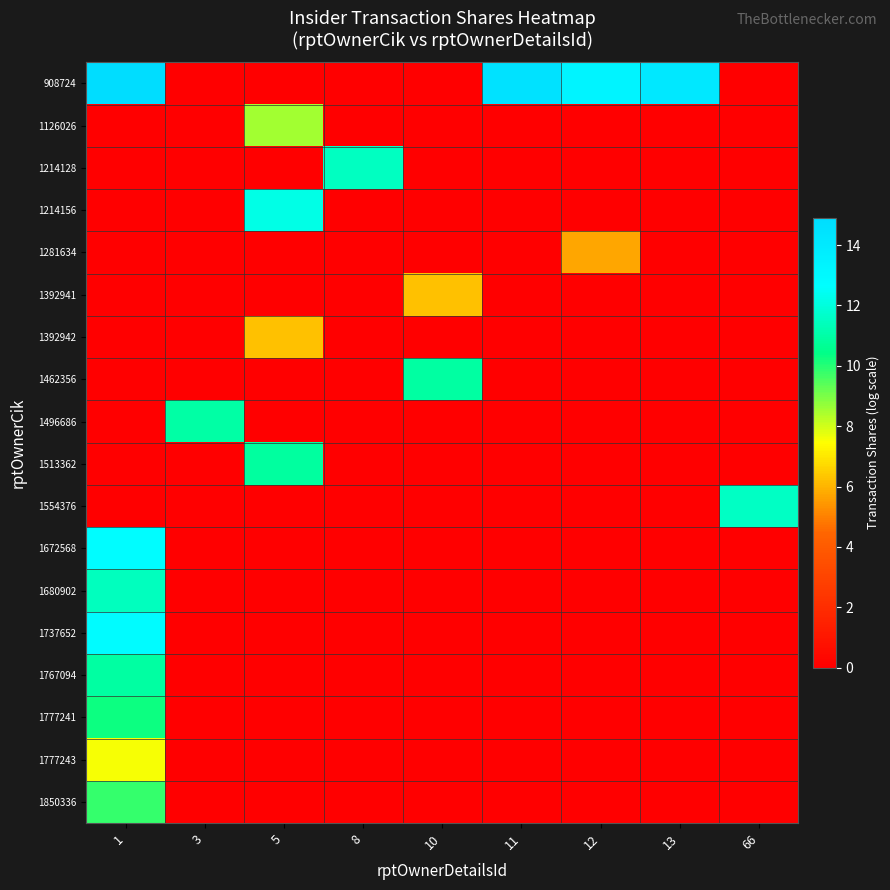

What is the difference between the highest and lowest values at 11?

14.5